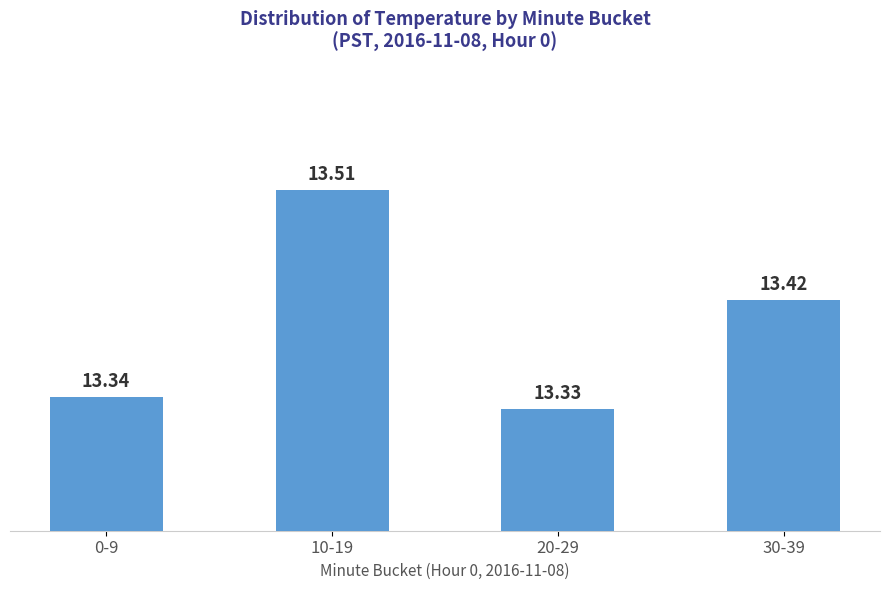

Between 10-19 and 30-39, which is larger?

10-19